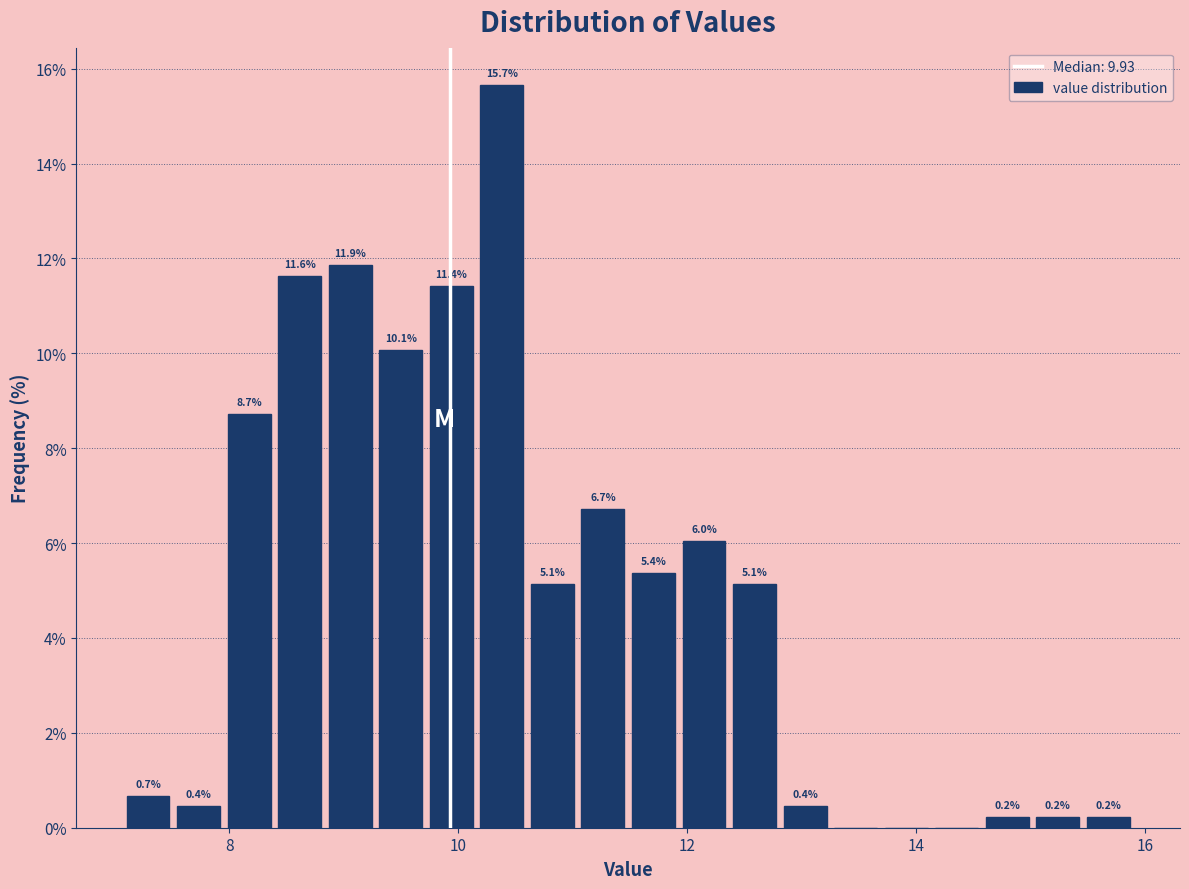

Around what value on the x-axis is the tallest bar? Give the approximate position of its centre, as read against the axis.

10.4